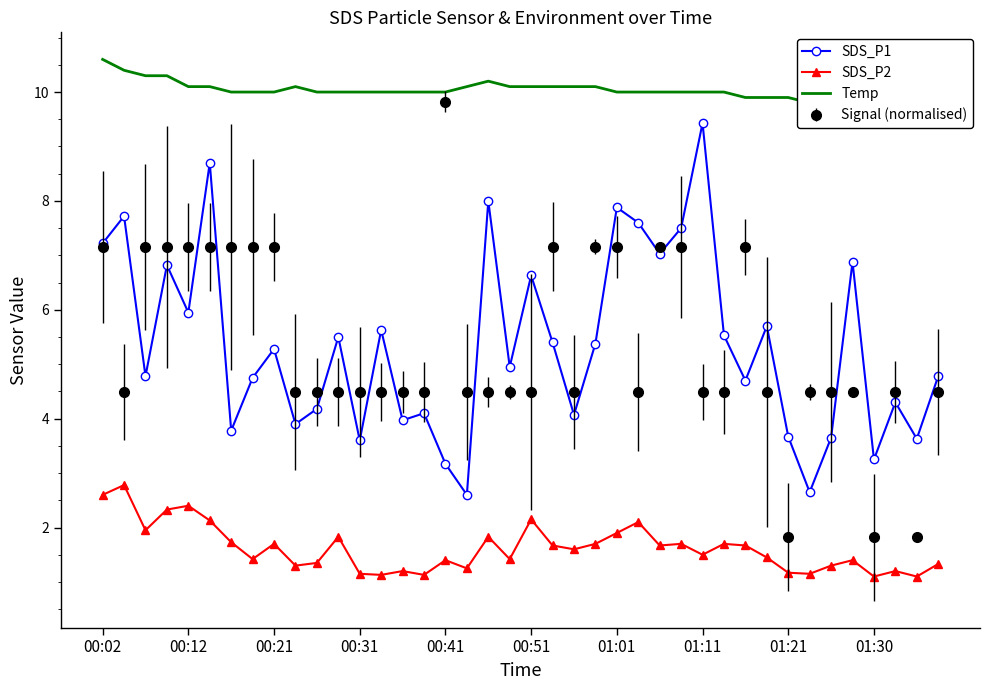

What is the difference between the maximum and minimum values in the SDS_P1 series?

6.8